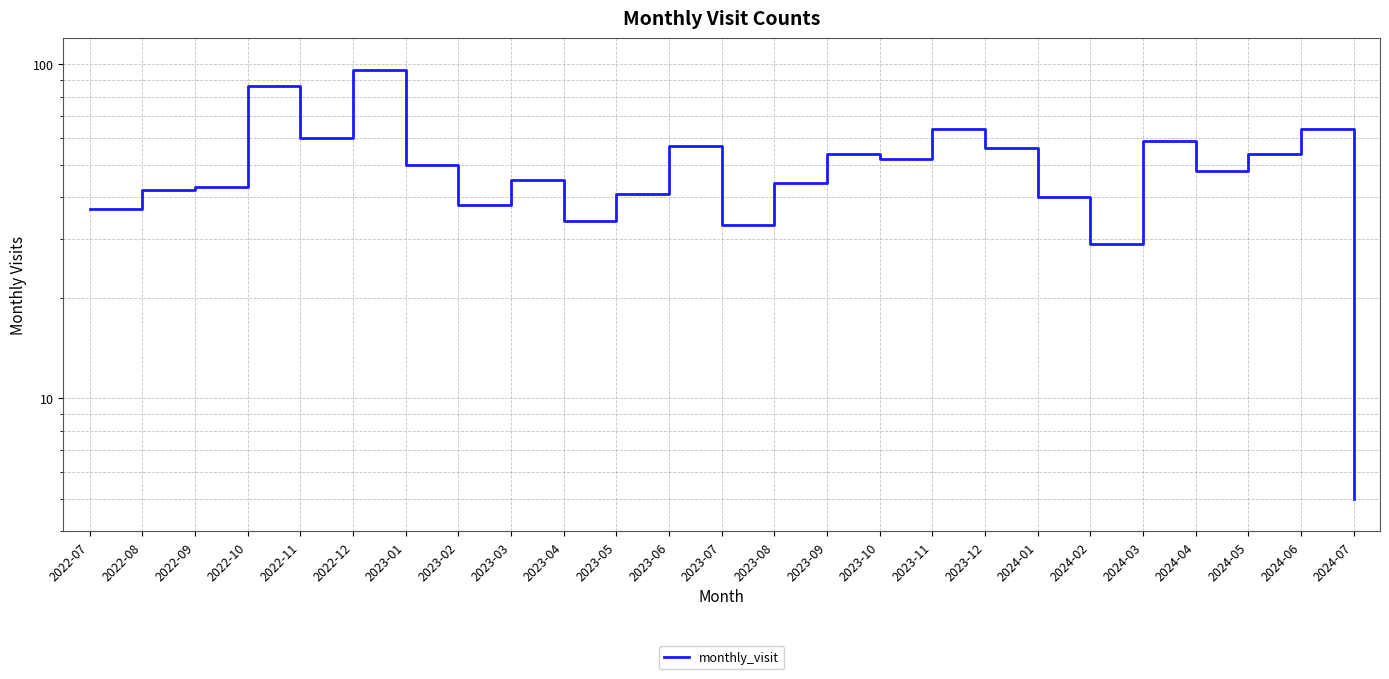

Rank the categories by value from highest to lowest.

2022-12, 2022-10, 2023-11, 2024-06, 2022-11, 2024-03, 2023-06, 2023-12, 2023-09, 2024-05, 2023-10, 2023-01, 2024-04, 2023-03, 2023-08, 2022-09, 2022-08, 2023-05, 2024-01, 2023-02, 2022-07, 2023-04, 2023-07, 2024-02, 2024-07